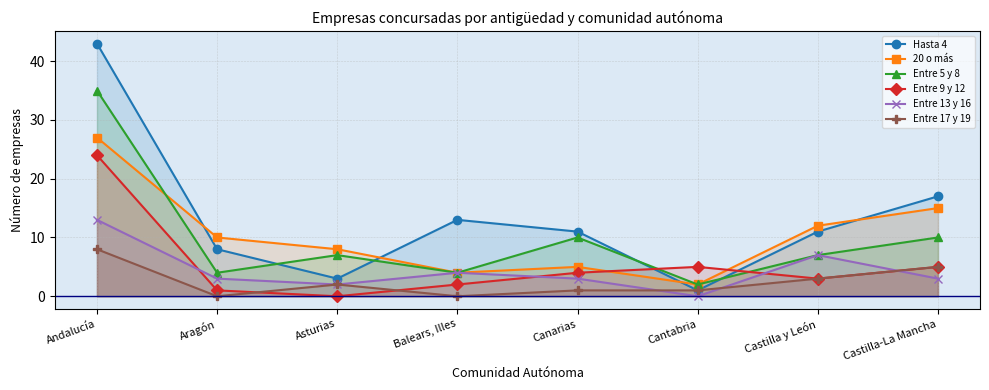

At how many categories does at least one series exceed 26?

1